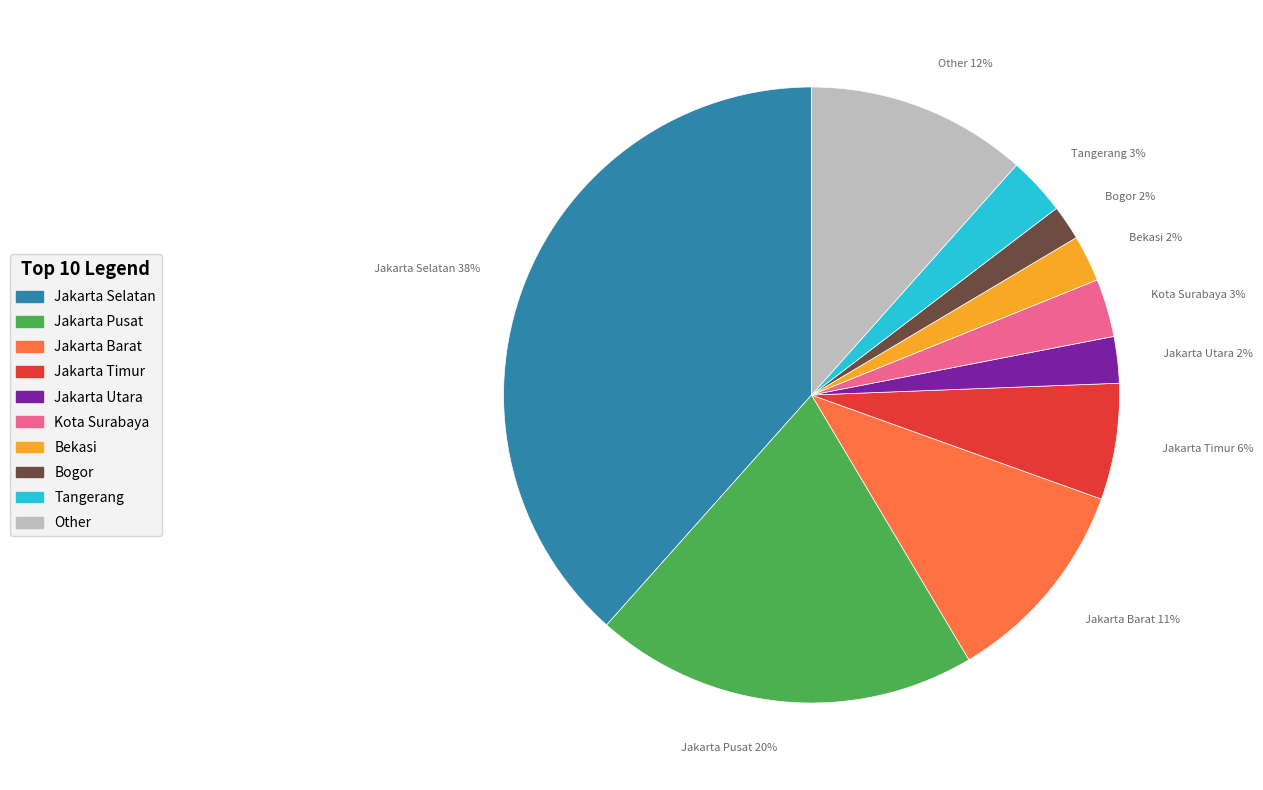

Is the sum of Jakarta Timur and Bekasi greater than half?

No